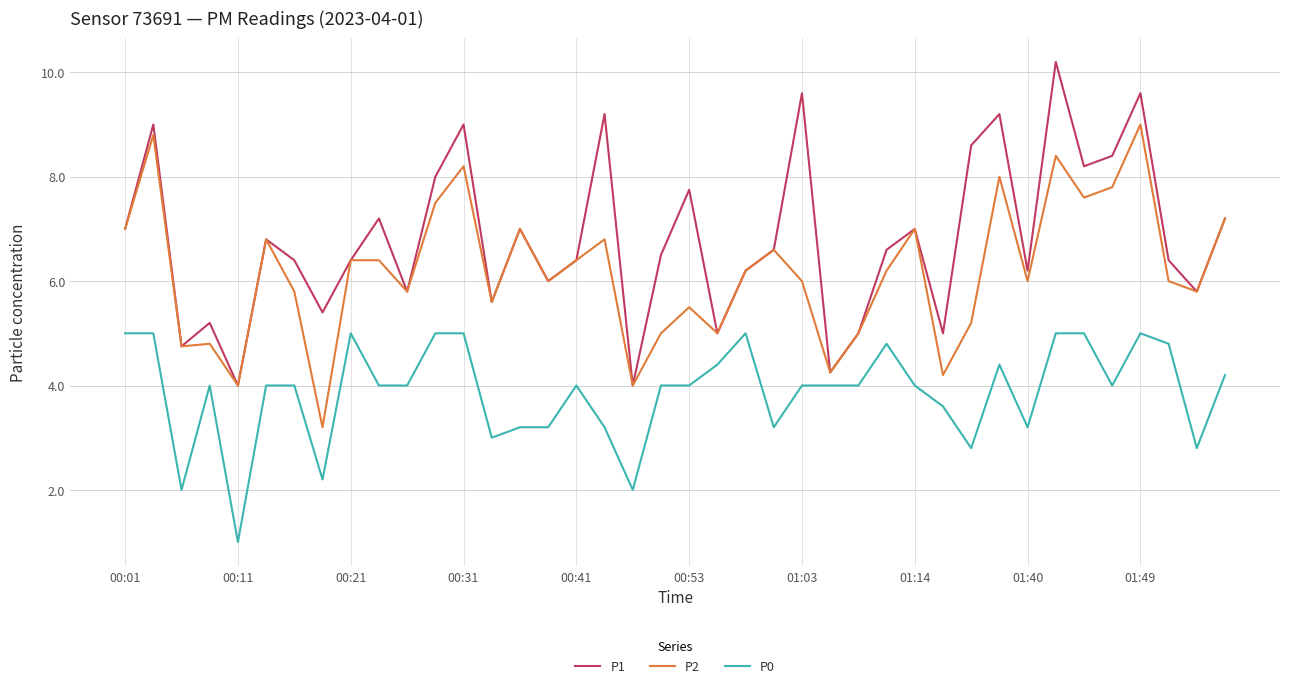

What is the highest value of the P1 series?

10.2